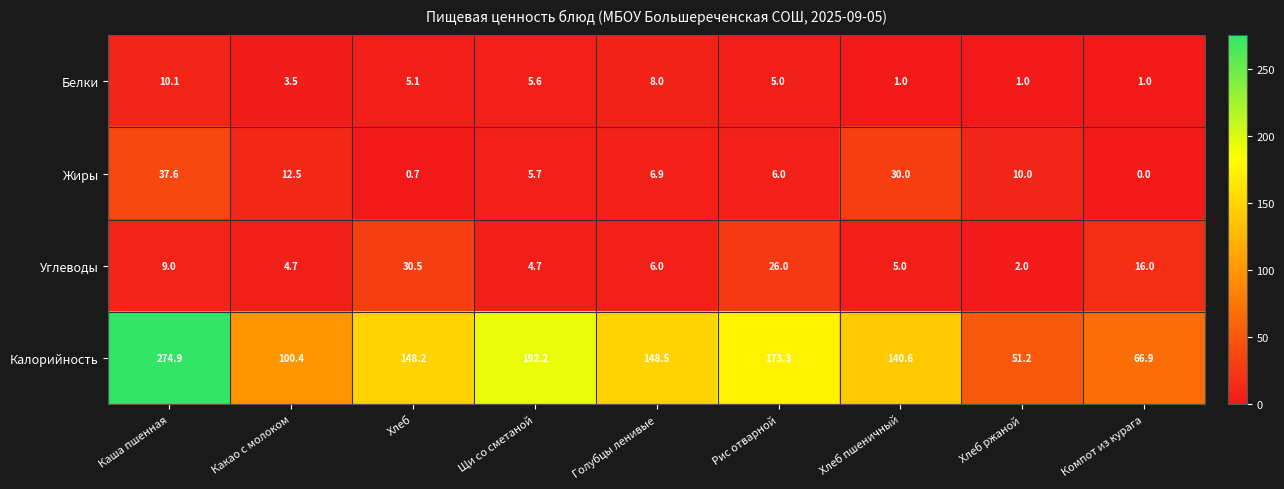

What is the total value across all series at Щи со сметаной?

208.2